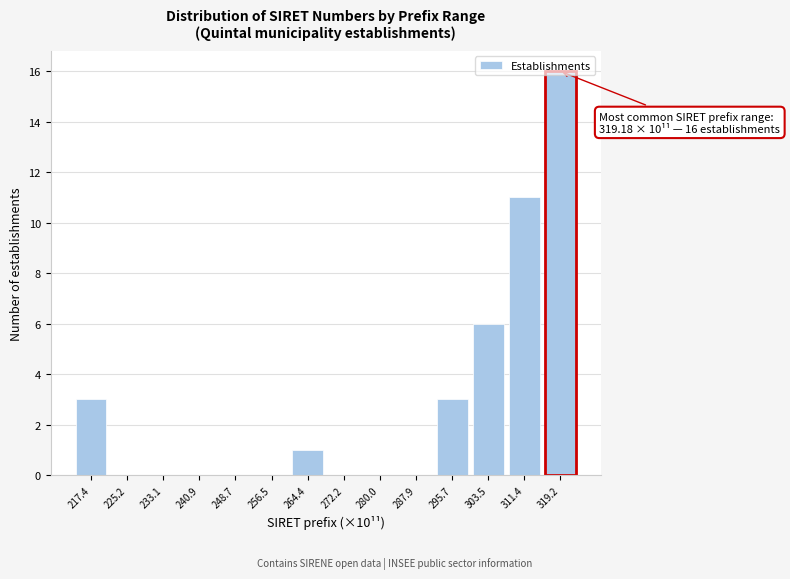

Is it true that the value at 295.7 is 3?

True